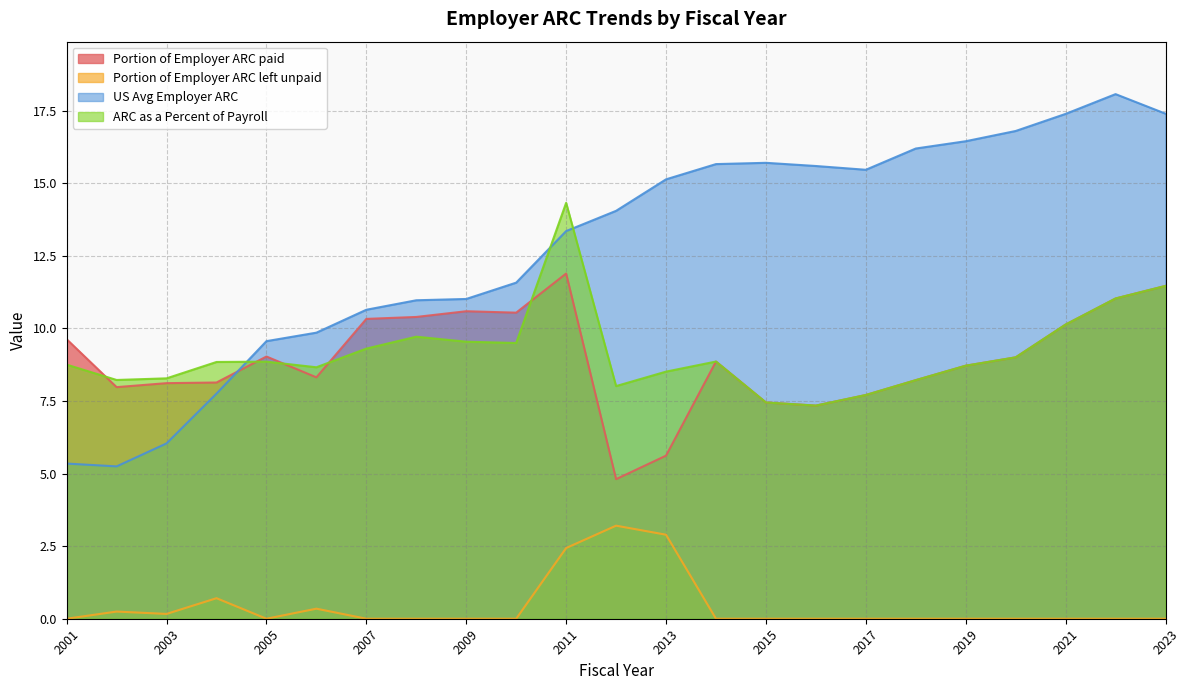

Reading left to right, transcribe all the data shown in this chart.

Portion of Employer ARC paid: 9.6	8.0	8.1	8.1	9.0	8.3	10.3	10.4	10.6	10.5	11.9	4.8	5.6	8.9	7.4	7.3	7.7	8.2	8.7	9.0	10.1	11.0	11.5
Portion of Employer ARC left unpaid: 0.0	0.2	0.2	0.7	0.0	0.3	0.0	0.0	0.0	0.0	2.4	3.2	2.9	0.0	0.0	0.0	0.0	0.0	0.0	0.0	0.0	0.0	0.0
US Avg Employer ARC: 5.3	5.2	6.0	7.8	9.6	9.9	10.6	11.0	11.0	11.6	13.4	14.1	15.1	15.7	15.7	15.6	15.5	16.2	16.4	16.8	17.4	18.1	17.4
ARC as a Percent of Payroll: 8.8	8.2	8.3	8.8	8.9	8.7	9.3	9.7	9.5	9.5	14.3	8.0	8.5	8.9	7.4	7.3	7.7	8.2	8.7	9.0	10.1	11.0	11.5